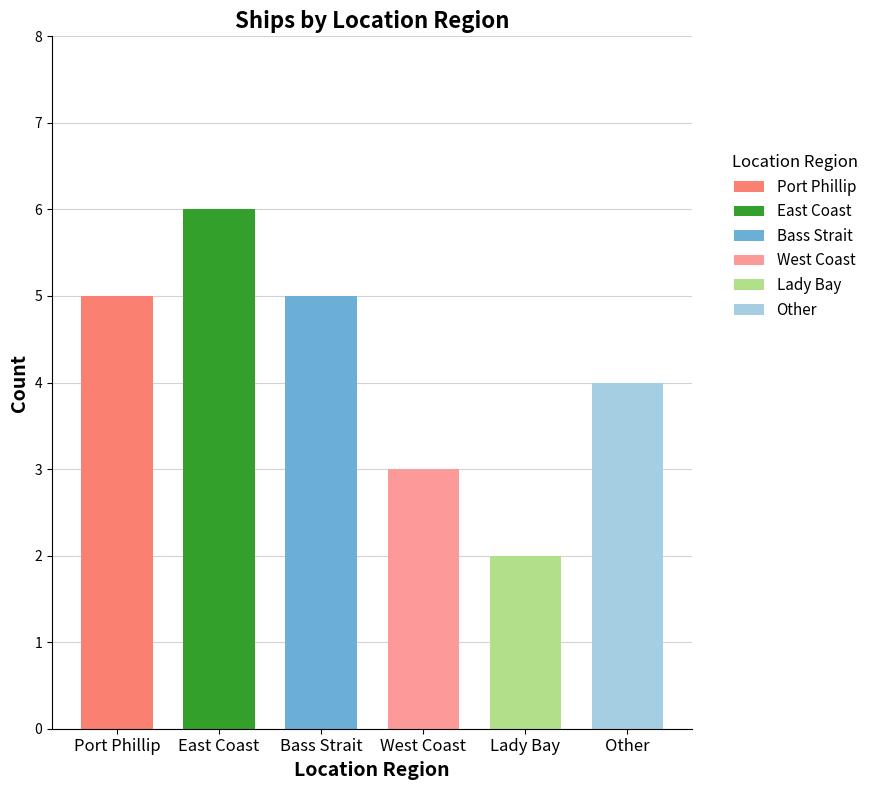

Read the value at West Coast.

3